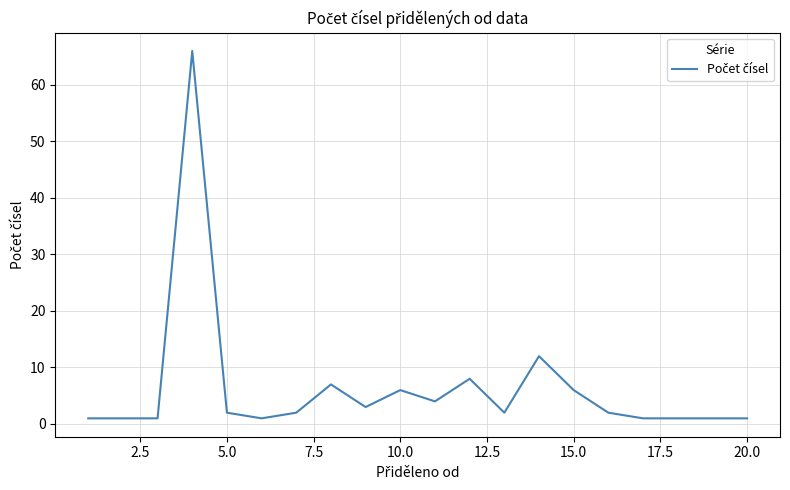

What is the maximum value shown in the chart?

66